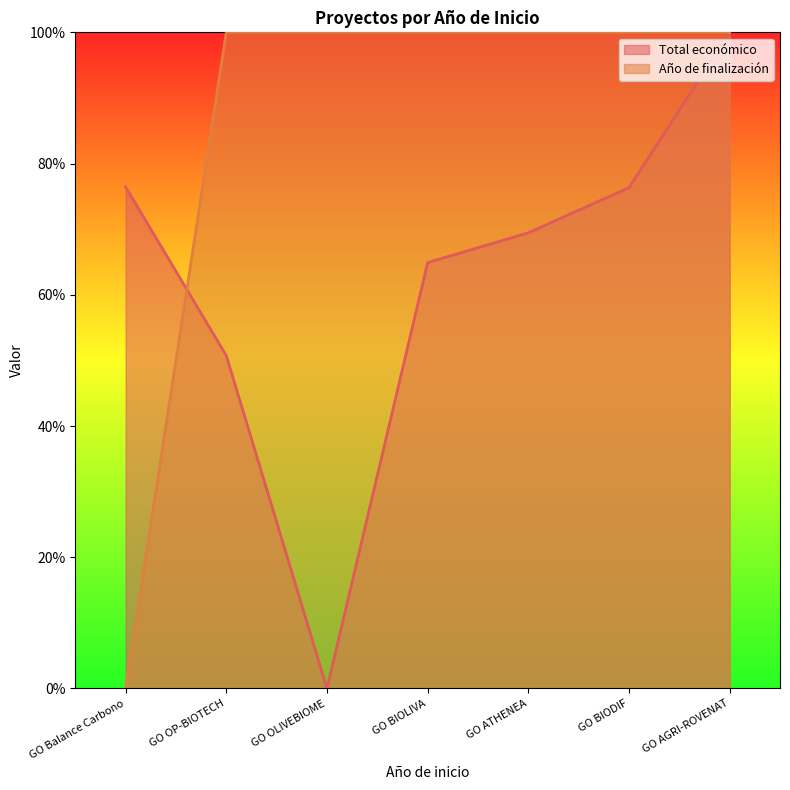

The value of Año de finalización at GO AGRI-ROVENAT is 39.0. True or false?

False